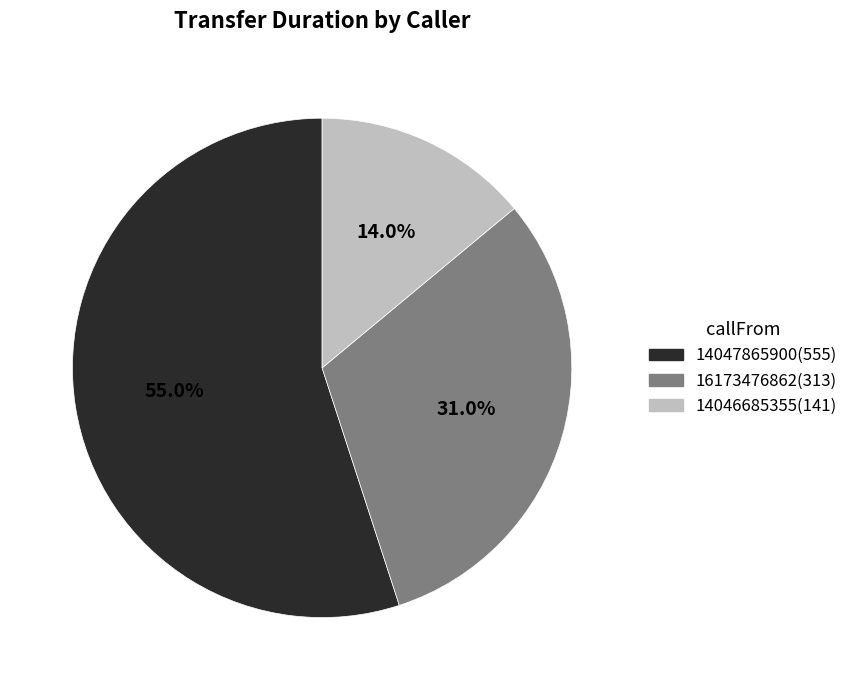

Between 14046685355 and 16173476862, which is larger?

16173476862